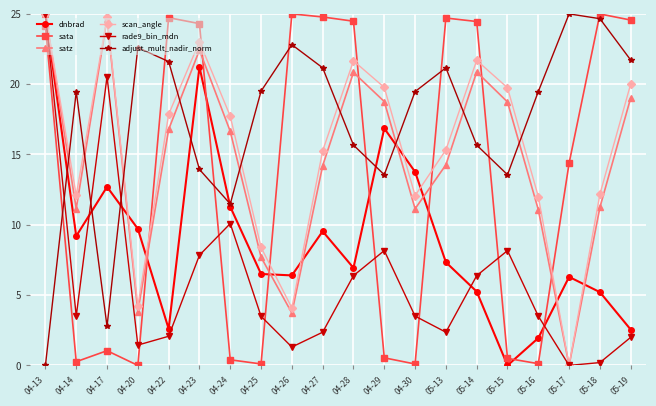

Which category has the highest value in the rade9_bin_mdn series?

04-13